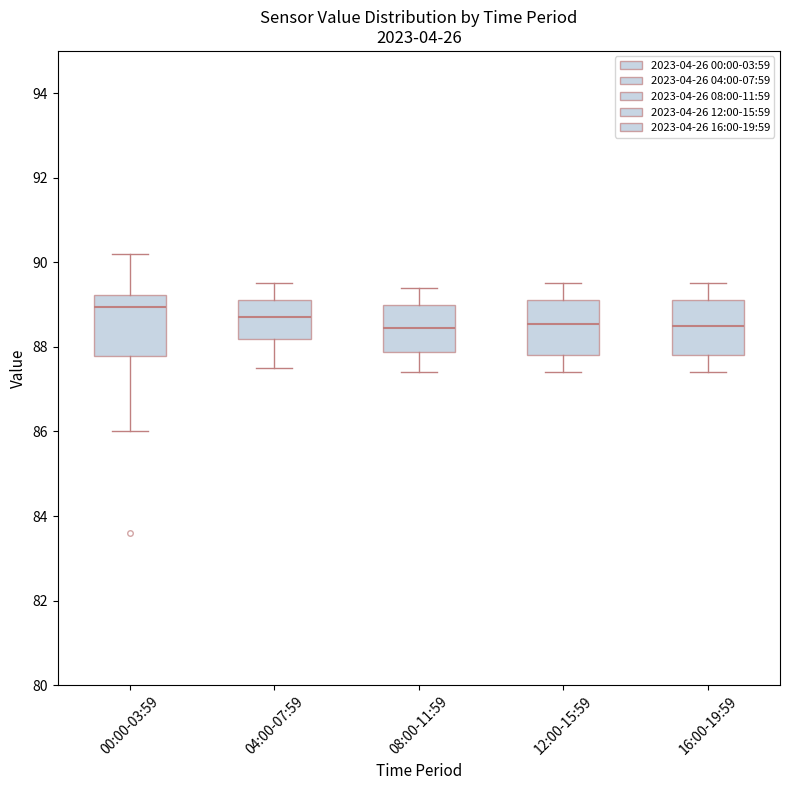

Reading left to right, read every box against the y-axis: the position of its median line, the range the box covers, and the ends of its whiskers. The values are not printed on the chart, so give them approximately, as read against the axis.

00:00-03:59: median 89.0, box 87.8 to 89.2, whiskers 86.0 to 90.2
04:00-07:59: median 88.8, box 88.2 to 89.2, whiskers 87.6 to 89.6
08:00-11:59: median 88.4, box 87.8 to 89.0, whiskers 87.4 to 89.4
12:00-15:59: median 88.6, box 87.8 to 89.2, whiskers 87.4 to 89.6
16:00-19:59: median 88.6, box 87.8 to 89.2, whiskers 87.4 to 89.6